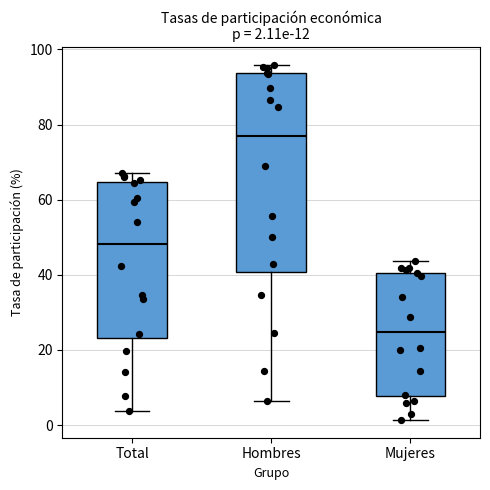

Which box has the highest median line?

Hombres